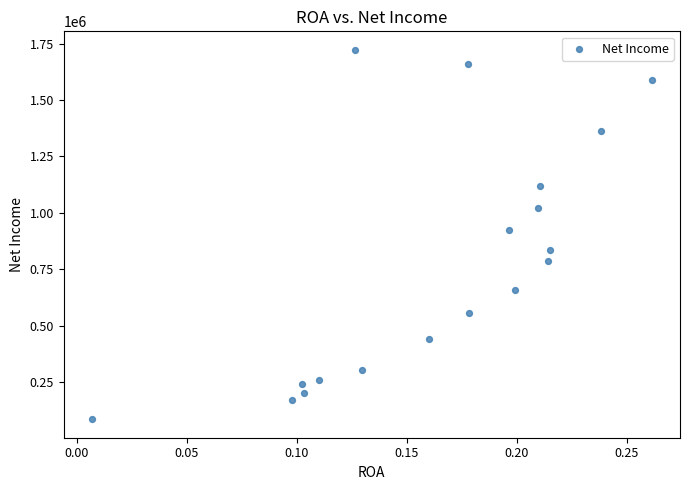

What is the range of Y values (max minus min)?

1637207